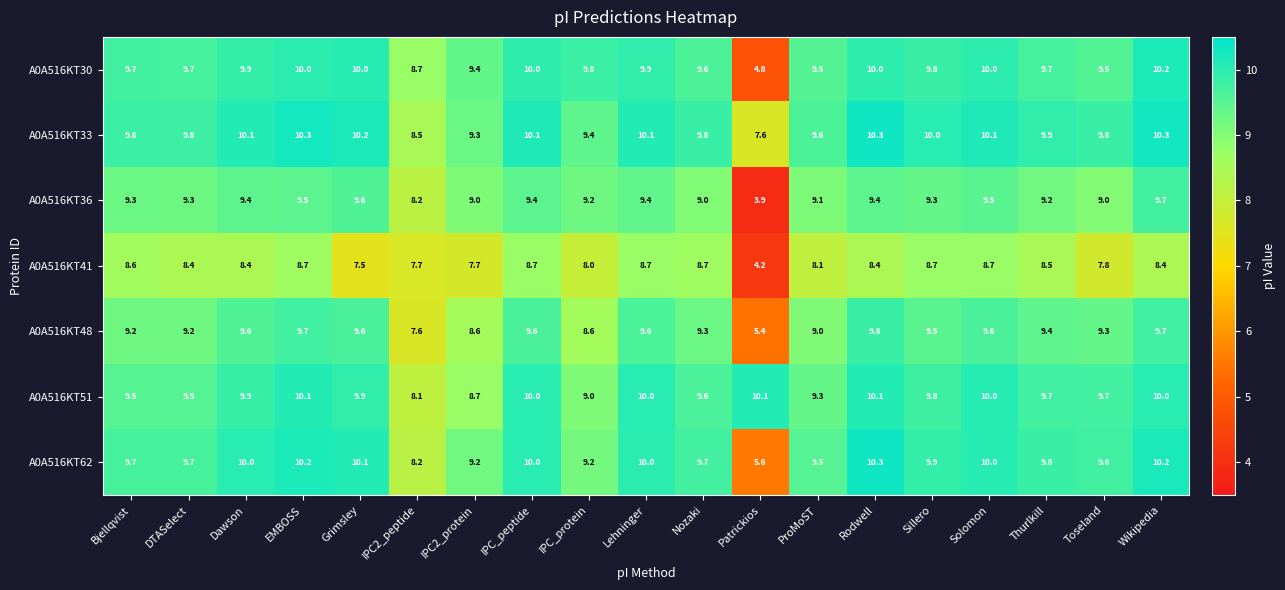

What is the sum of the A0A516KT33 values at Lehninger and Patrickios?

17.7